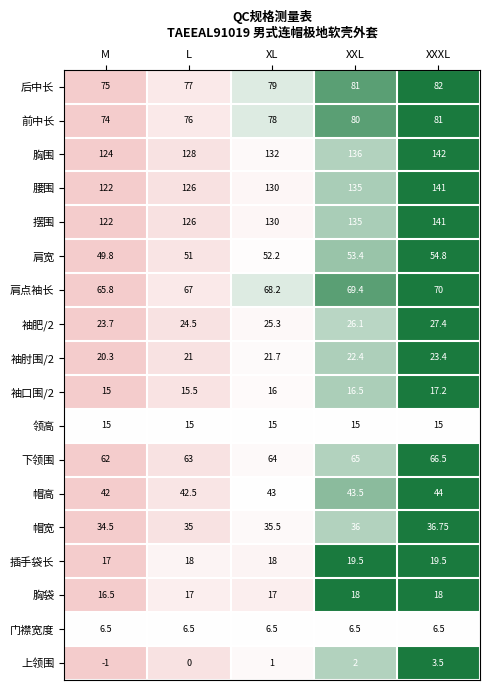

Which series has the largest total across all categories?

胸围